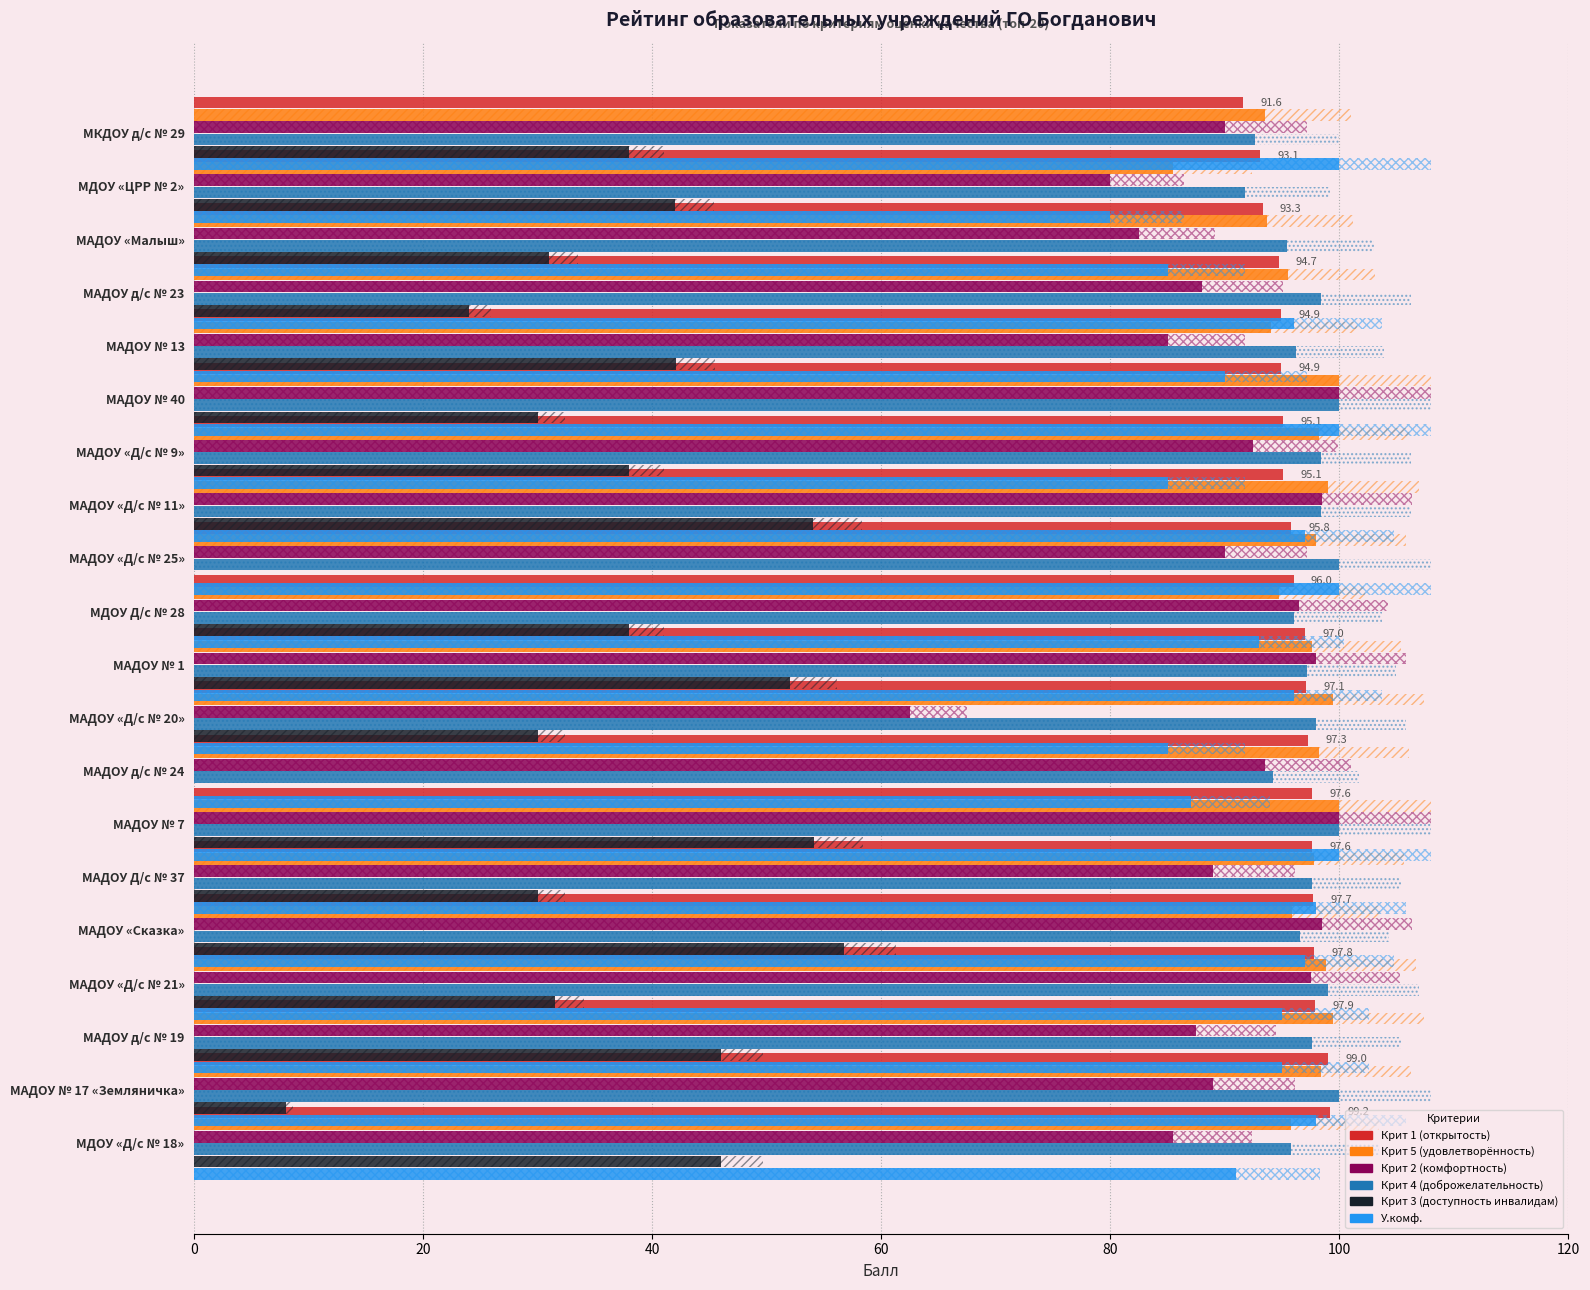

Is it true that Крит 1 (открытость) equals 141.8 at 19?

False